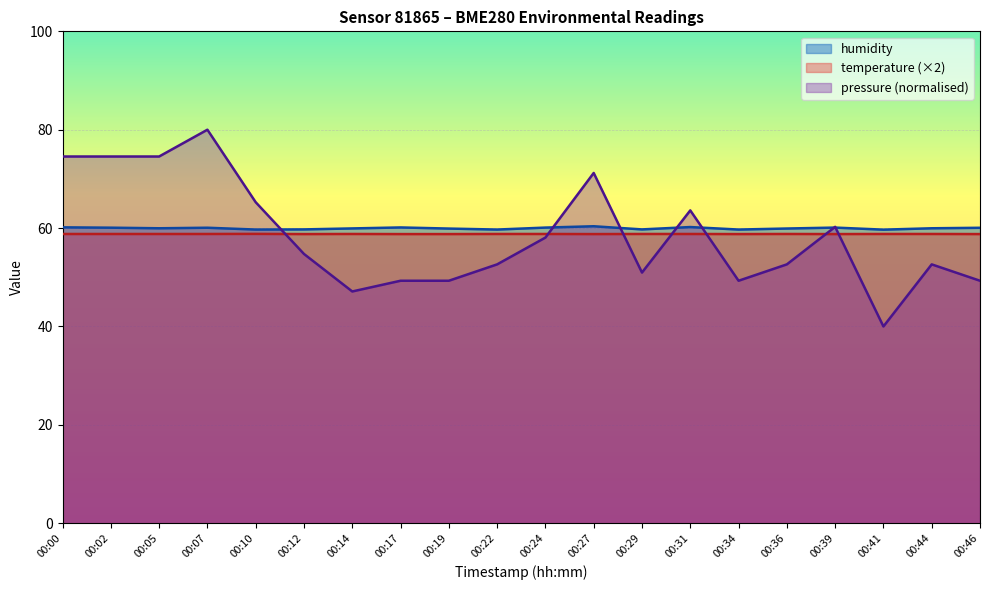

What is the highest value of the humidity series?

60.4